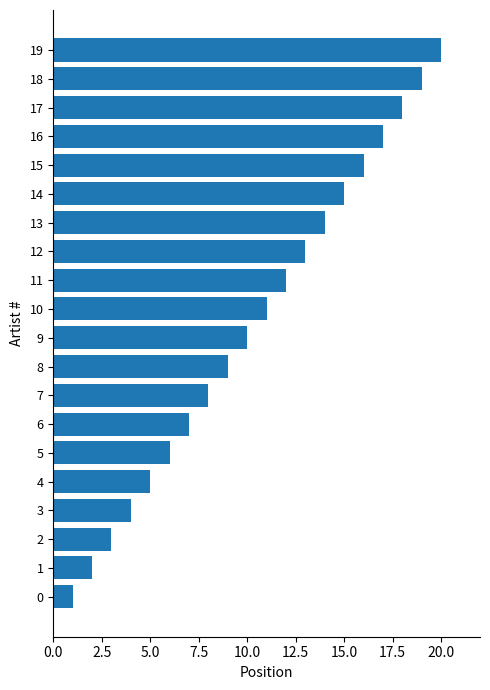

The value at 16 is 17. True or false?

True